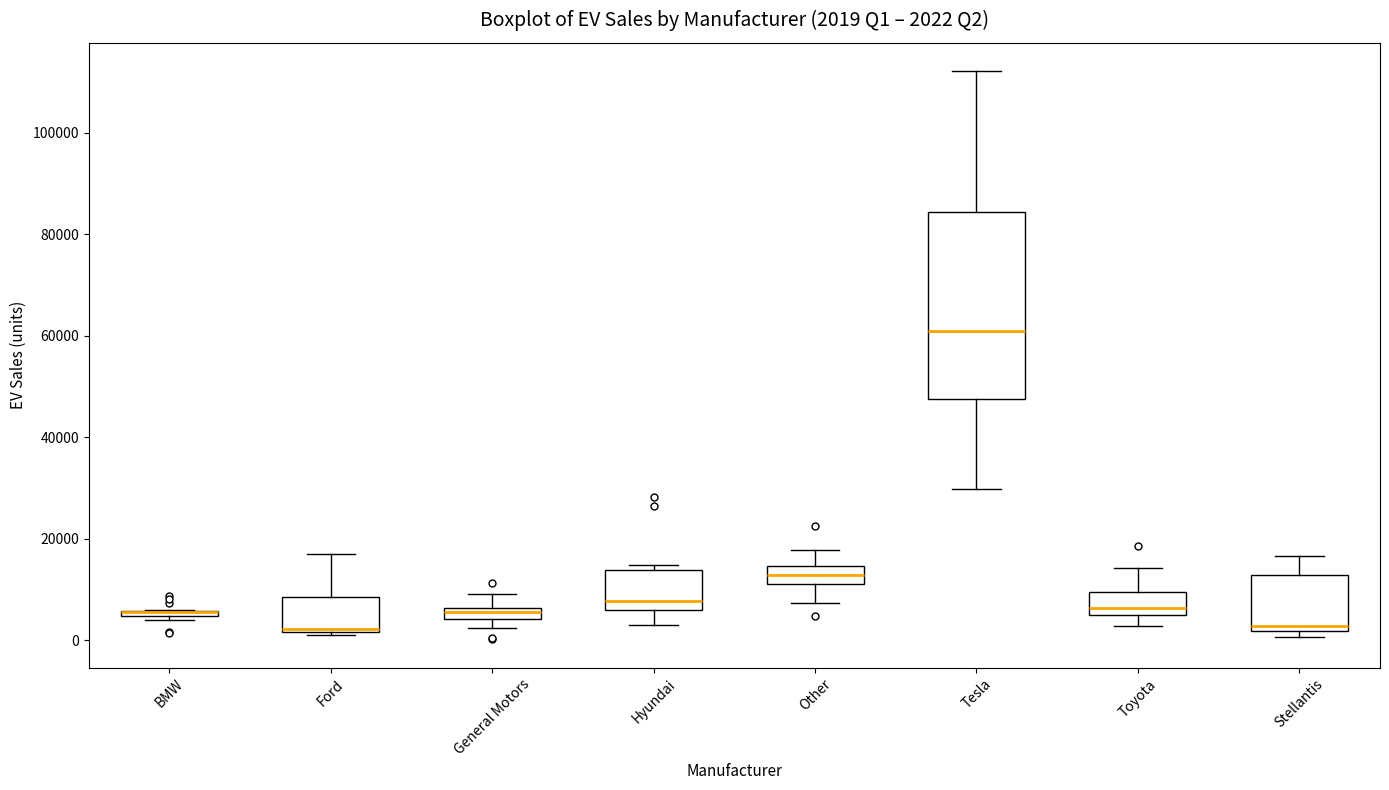

Comparing the boxes themselves (not the whiskers), which one is the tallest?

Tesla